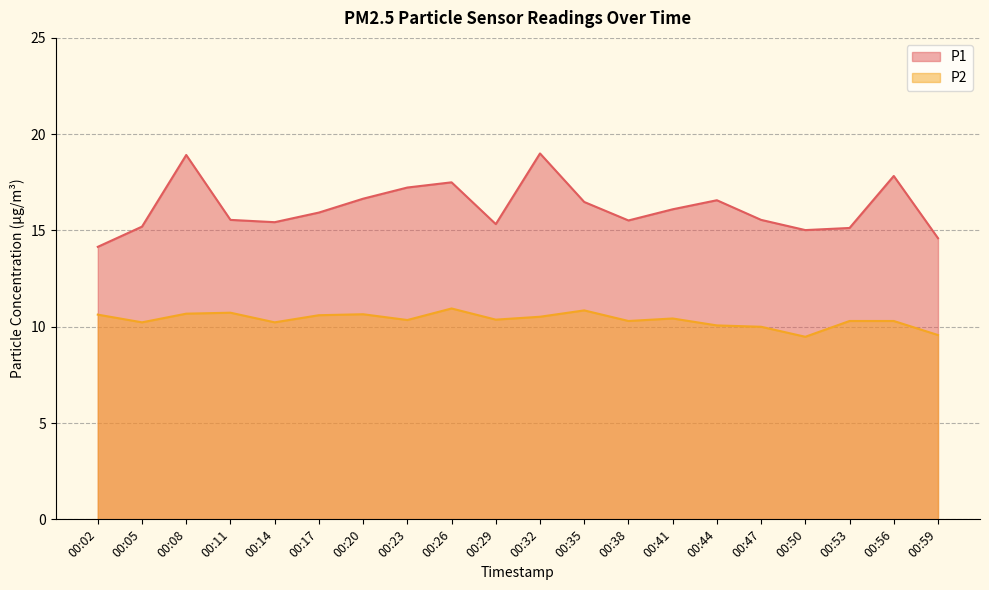

Is it true that P1 equals 21.1 at 00:14?

False